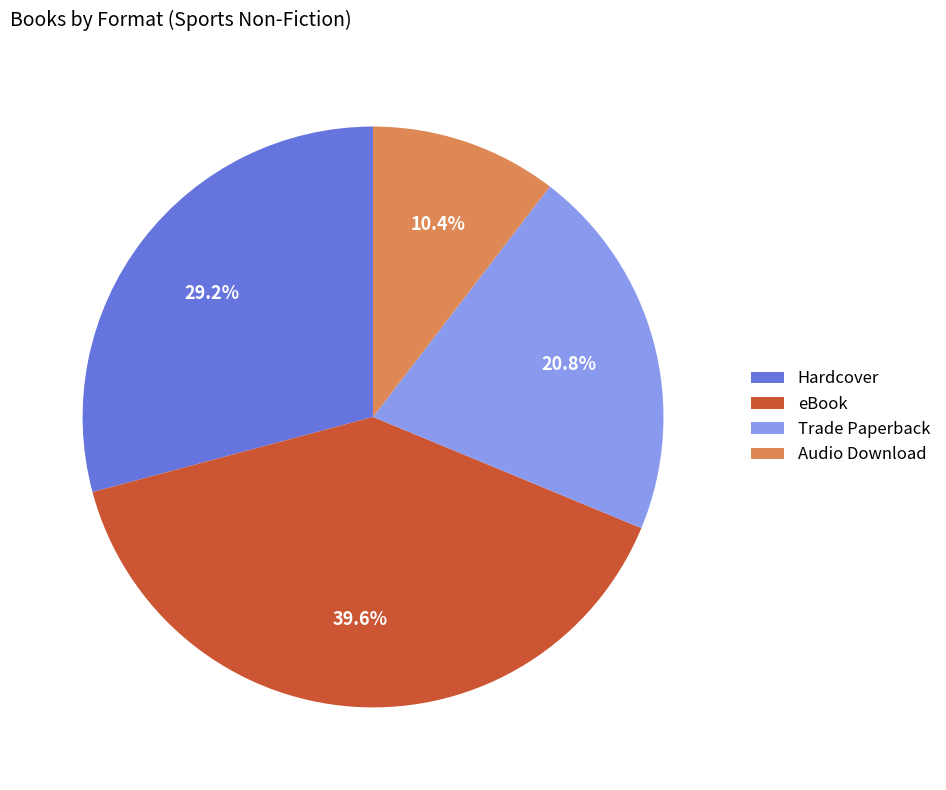

To the nearest percent, what is the combined percentage of Audio Download and Trade Paperback?

31%